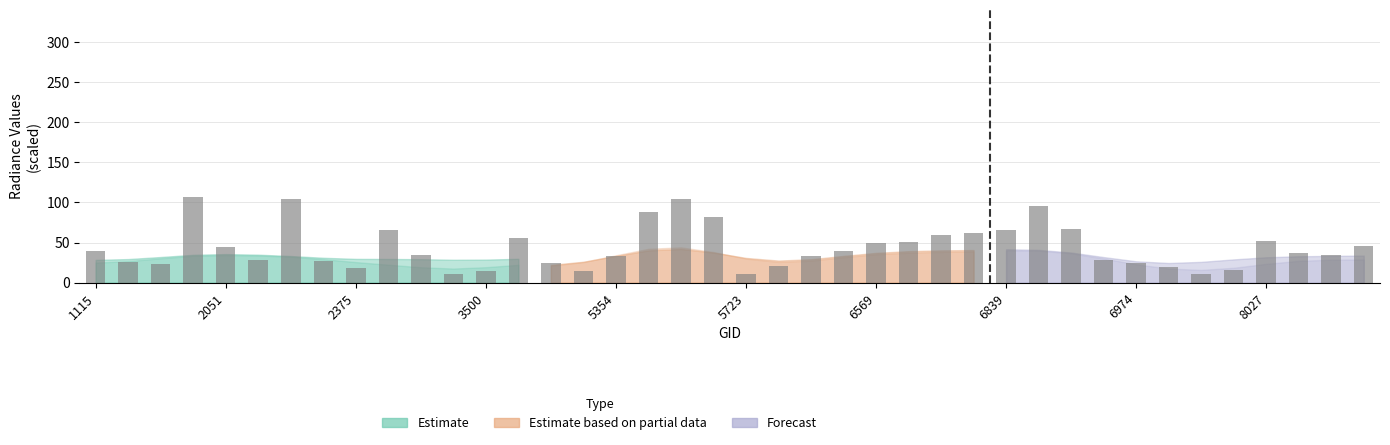

Does the chart contain stacked bars?

No